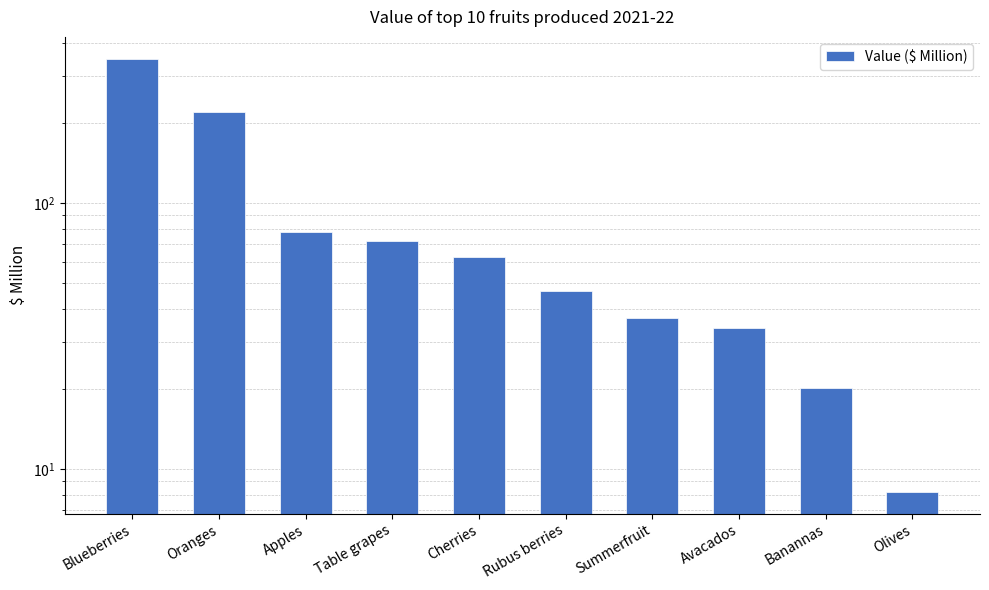

The chart shows a value of 83.8 at Rubus berries. True or false?

False